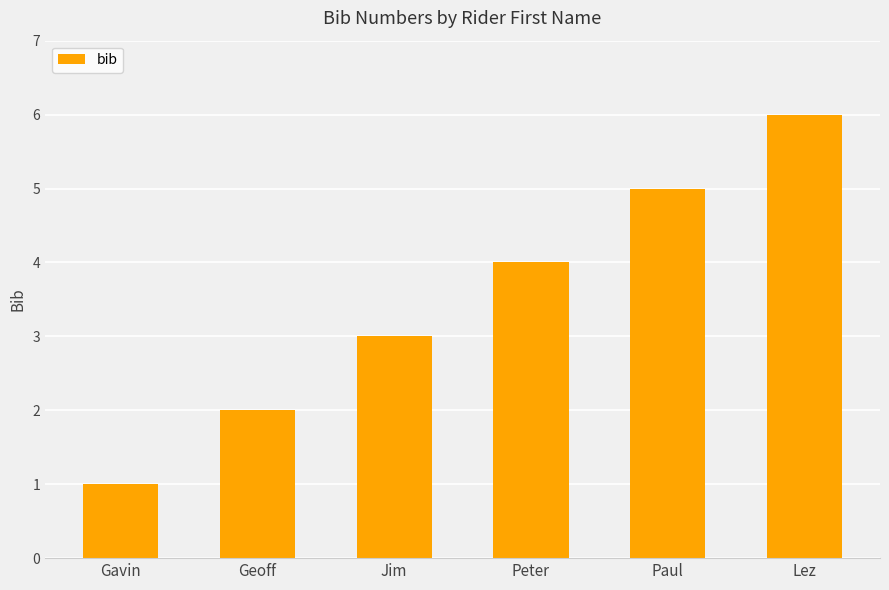

How many values are between 2 and 5?

4